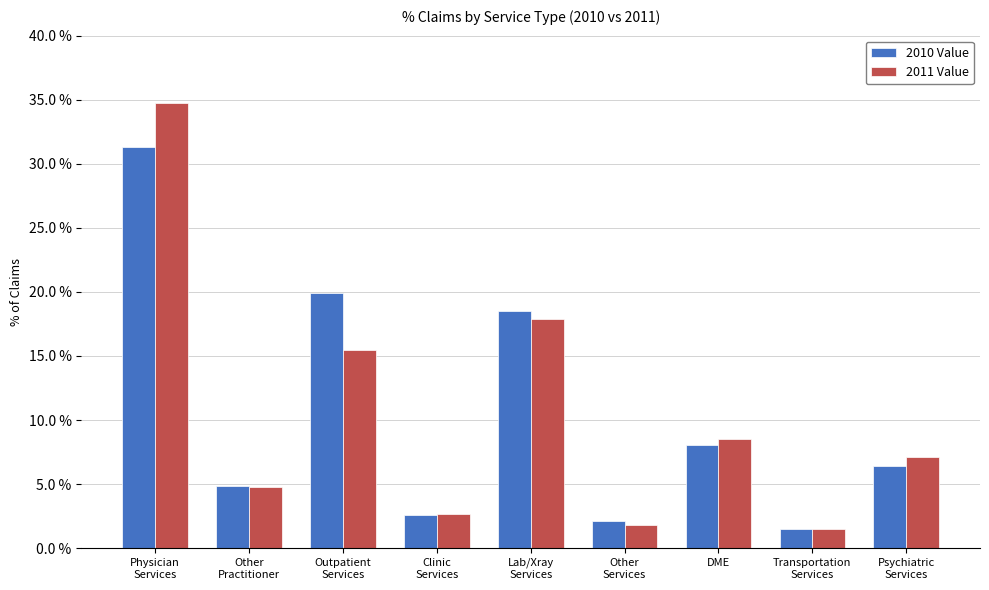

What is the sum of the 2010 Value values at Other
Practitioner and Outpatient
Services?

24.8